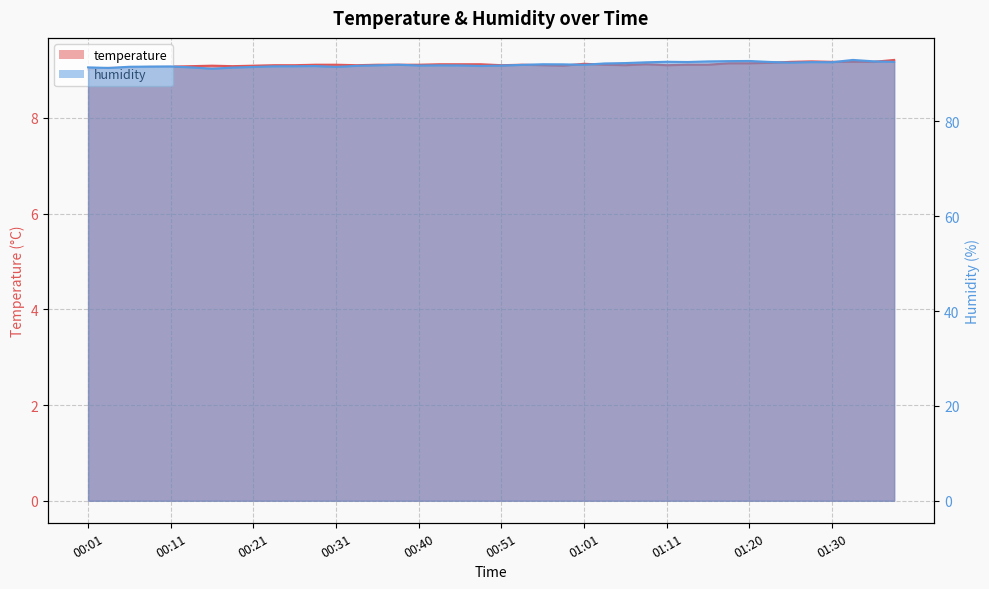

Reading left to right, what are all the values shown in this chart?

temperature: 9.0	9.1	9.1	9.1	9.1	9.1	9.1	9.1	9.1	9.1	9.1	9.1	9.1	9.1	9.1	9.1	9.1	9.1	9.1	9.1	9.1	9.1	9.1	9.1	9.1	9.1	9.1	9.1	9.1	9.1	9.1	9.1	9.1	9.2	9.2	9.2	9.2	9.2	9.2	9.2
humidity: 91.4	91.3	91.5	91.5	91.6	91.4	91.1	91.3	91.5	91.6	91.6	91.7	91.5	91.7	91.8	92.0	91.8	91.8	91.8	91.7	91.8	91.9	92.0	92.0	91.9	92.2	92.3	92.5	92.6	92.5	92.6	92.7	92.7	92.5	92.4	92.5	92.5	93.0	92.7	92.5